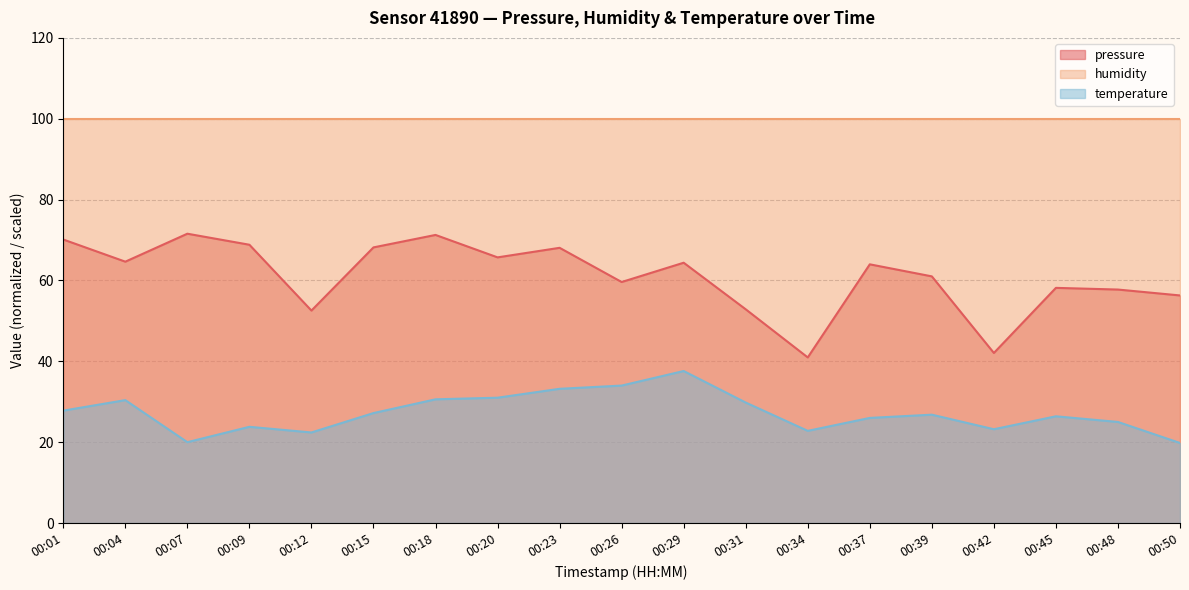

Which series has the largest range (max minus min)?

pressure